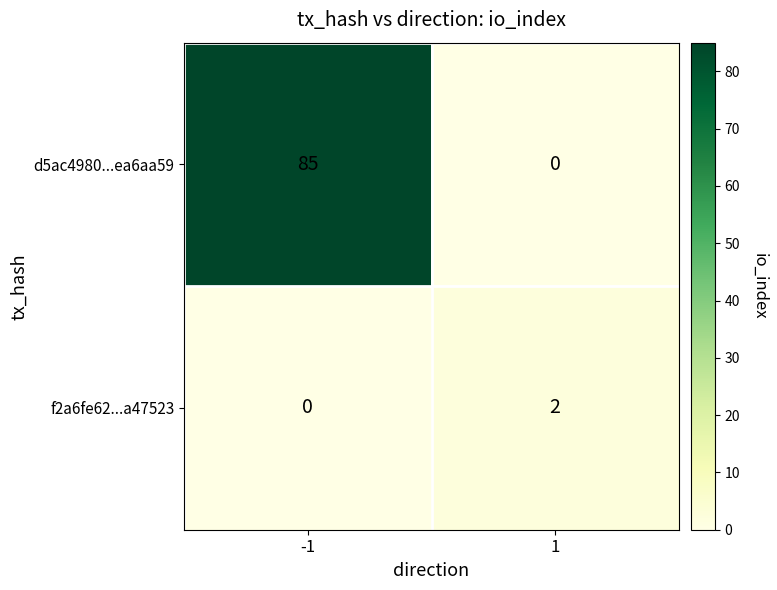

Reading right to left, transcribe all the data shown in this chart.

d5ac4980...ea6aa59: 1=0	-1=85
f2a6fe62...a47523: 1=2	-1=0